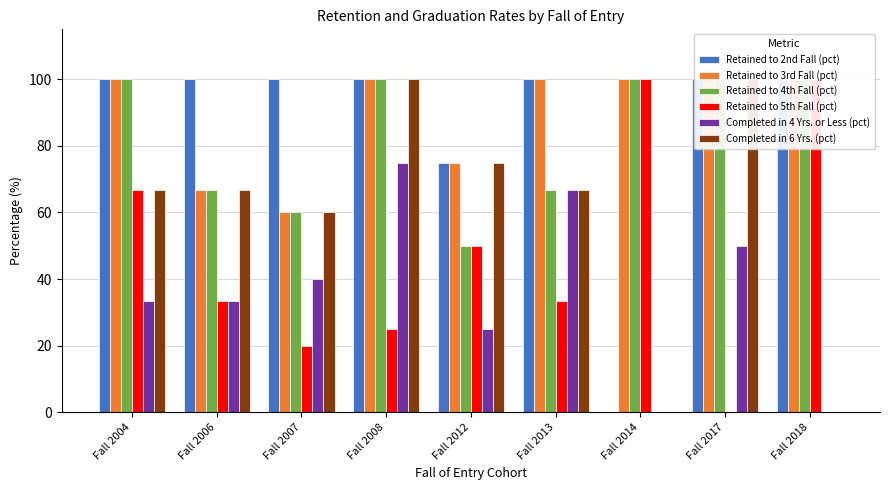

What is the difference between the Retained to 3rd Fall (pct) values at Fall 2007 and Fall 2006?

6.7